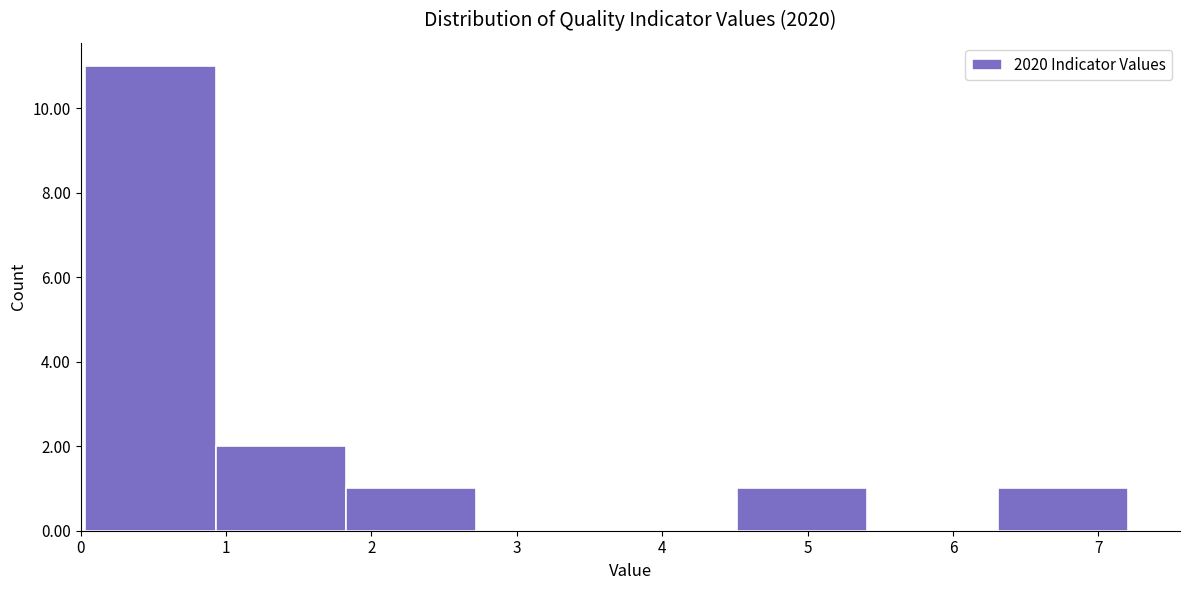

Reading left to right, transcribe this chart: for each bar, give the range it covers on the x-axis and its height. Neither the bar edges nor the heights are printed on the chart, so give them approximately, as read against the axes.

0.0 to 0.9: 11
0.9 to 1.8: 2
1.8 to 2.7: 1
2.7 to 3.6: 0
3.6 to 4.5: 0
4.5 to 5.4: 1
5.4 to 6.3: 0
6.3 to 7.2: 1